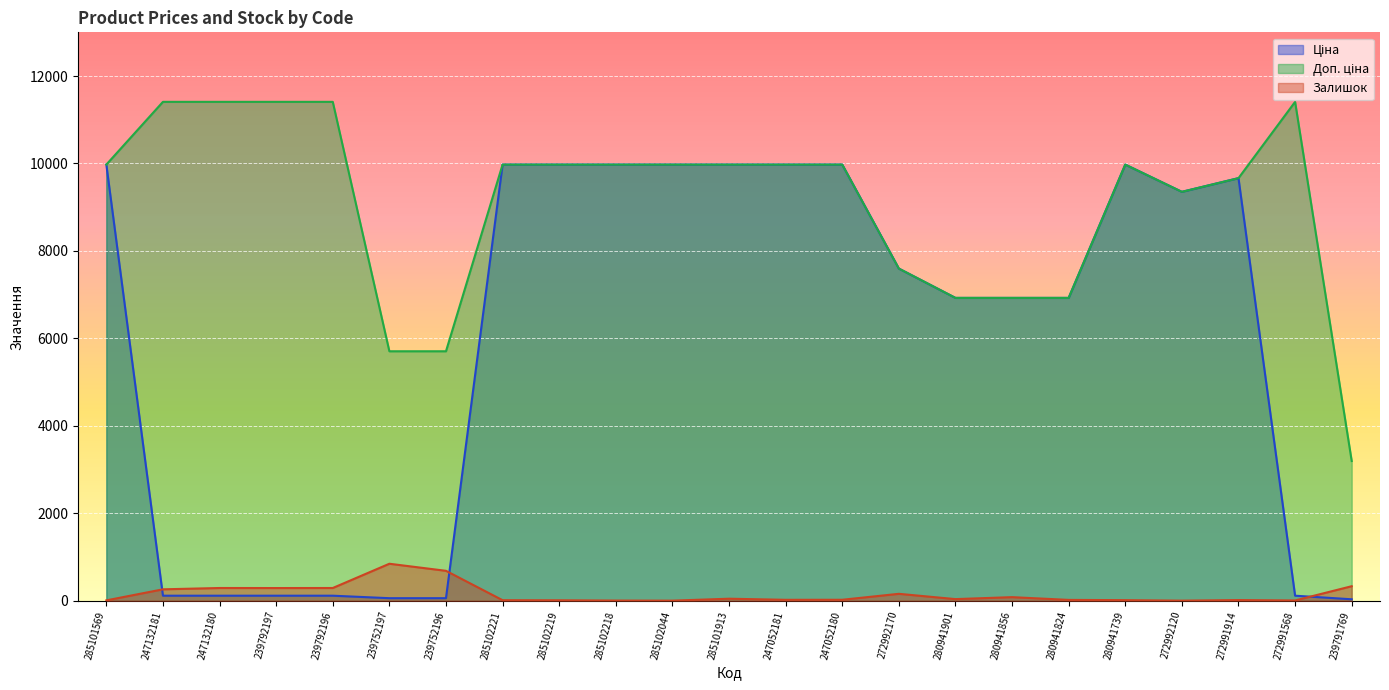

Reading right to left, transcribe all the data shown in this chart.

Ціна: 31.9	114.1	9665.0	9351.9	9975.0	6925.7	6925.7	6925.7	7596.5	9975.0	9975.0	9975.0	9975.0	9975.0	9975.0	9975.0	57.0	57.0	114.1	114.1	114.1	114.1	9975.0
Доп. ціна: 3195.0	11410.0	9665.0	9351.9	9975.0	6925.7	6925.7	6925.7	7596.5	9975.0	9975.0	9975.0	9975.0	9975.0	9975.0	9975.0	5705.0	5705.0	11410.0	11410.0	11410.0	11410.0	9975.0
Залишок: 331.0	5.0	14.0	1.0	12.0	18.0	81.0	36.0	157.0	21.0	20.0	45.0	1.0	3.0	9.0	11.0	683.0	845.0	290.0	289.0	290.0	260.0	7.0